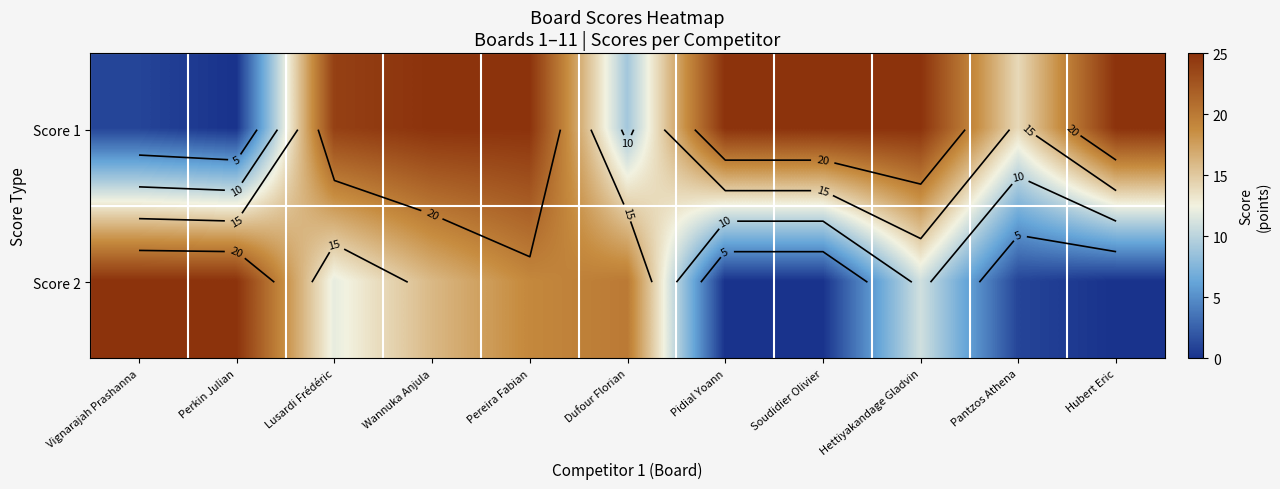

What is the difference between the second highest and second lowest values in the Score 1 series?

24